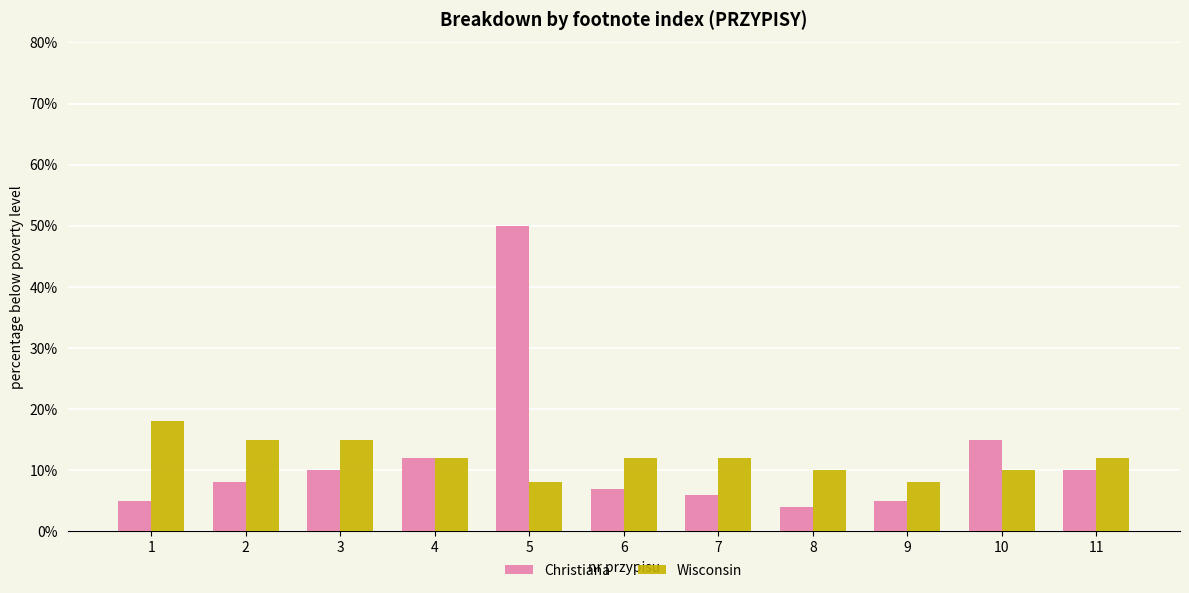

Reading left to right, list all the values displayed in this chart.

Christiana: 5	8	10	12	50	7	6	4	5	15	10
Wisconsin: 18	15	15	12	8	12	12	10	8	10	12